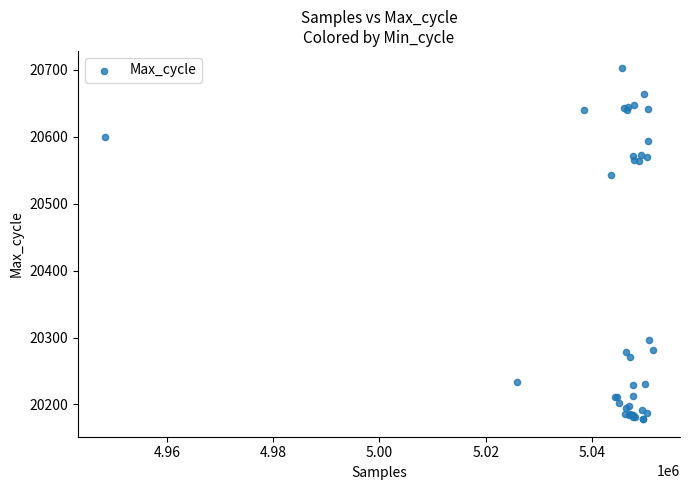

What Y value in the scatter plot is closest to 20440?

20543